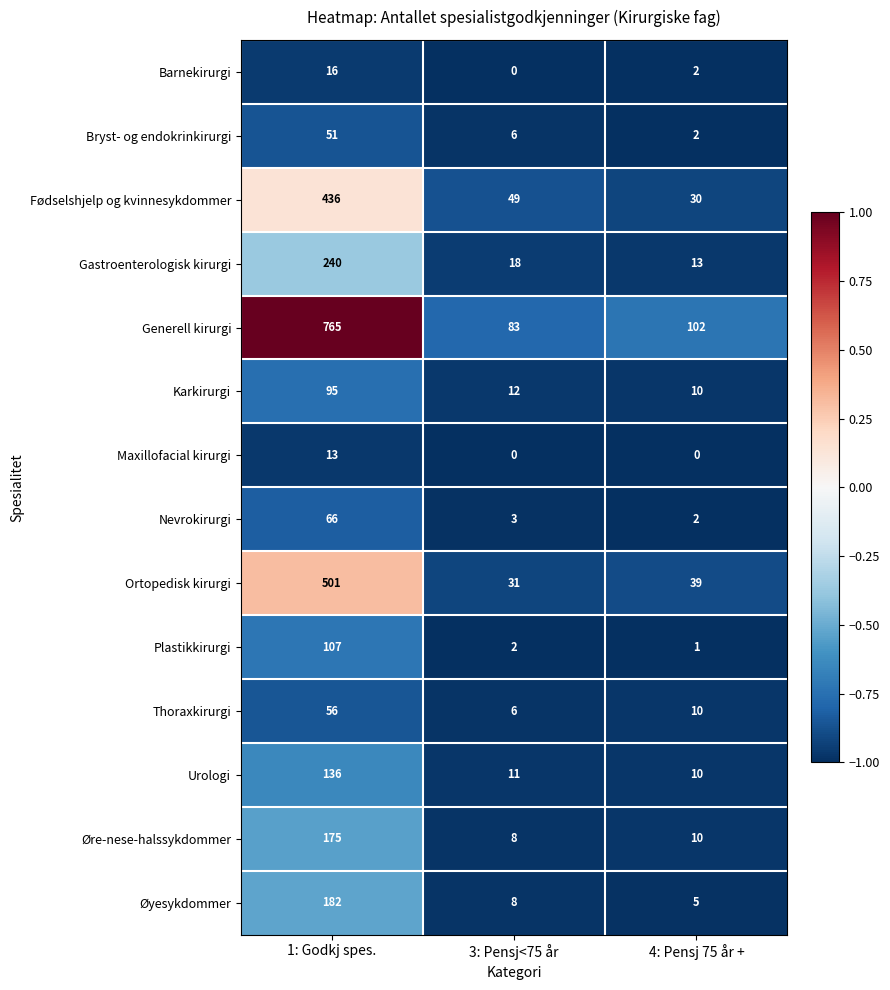

What is the spread (max minus min) of values at 1: Godkj spes.?

752